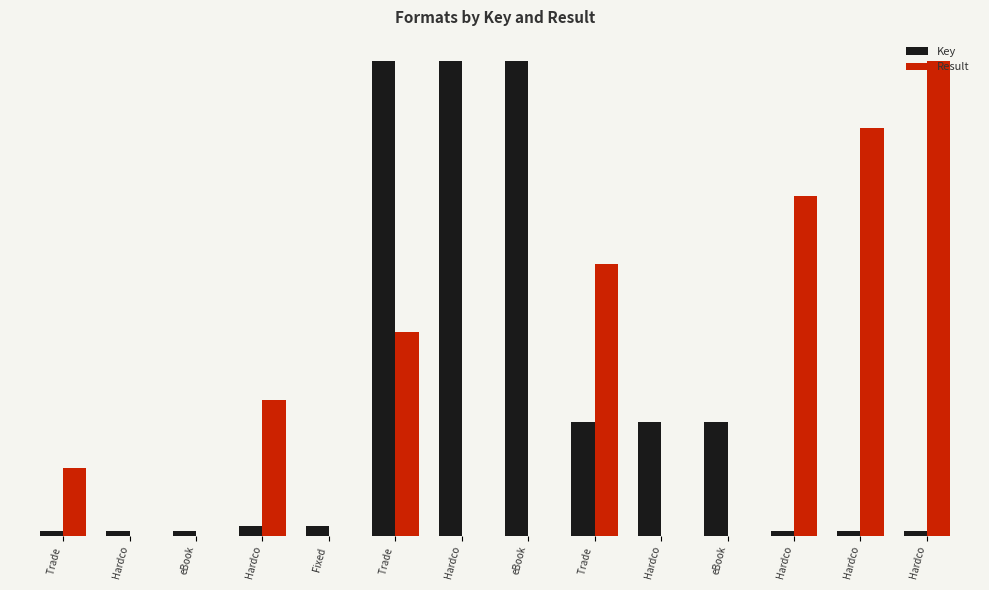

True or false: Result has a value of 0.0 at Fixed .

True